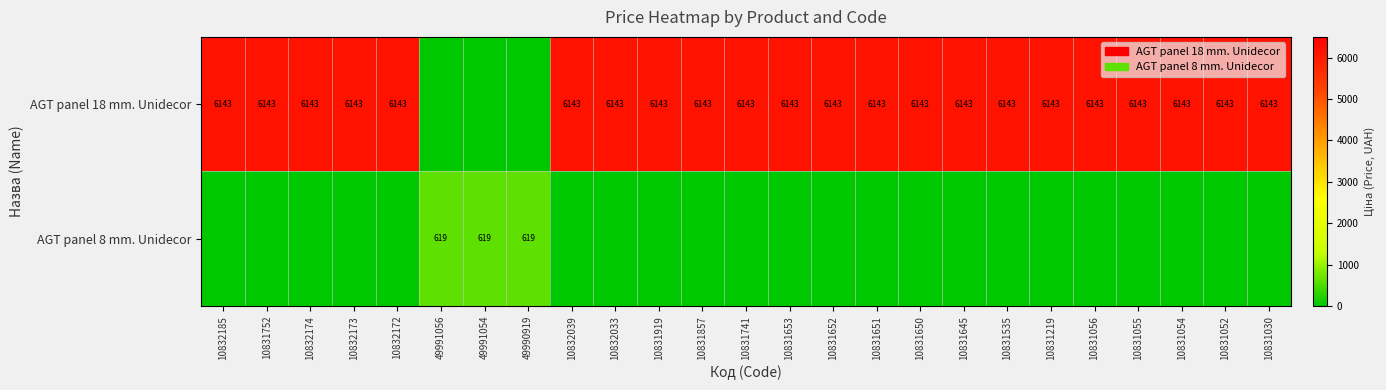

The value of AGT panel 18 mm. Unidecor at 10832173 is 10611. True or false?

False